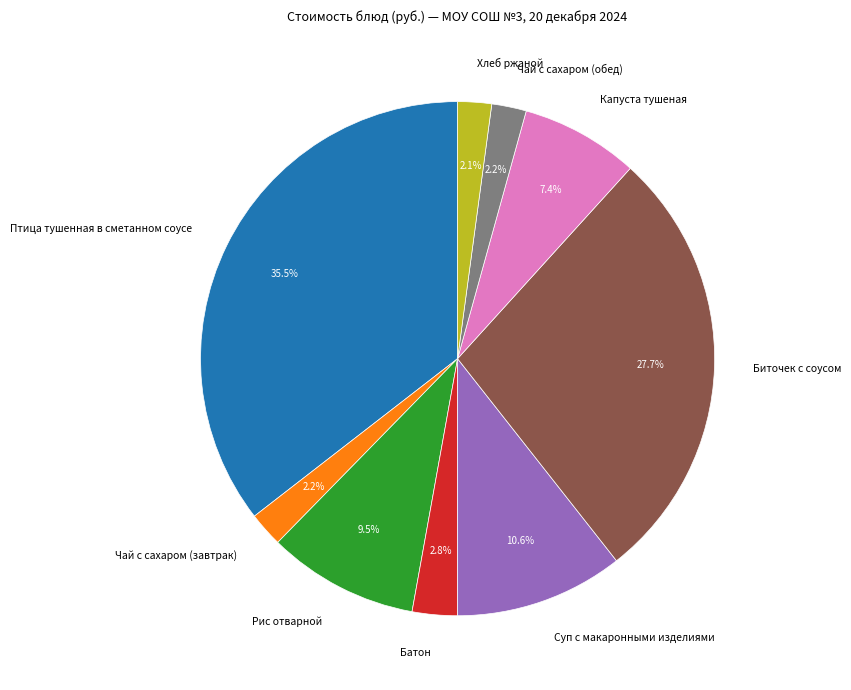

Which category has the biggest portion of the pie?

Птица тушенная в сметанном соусе